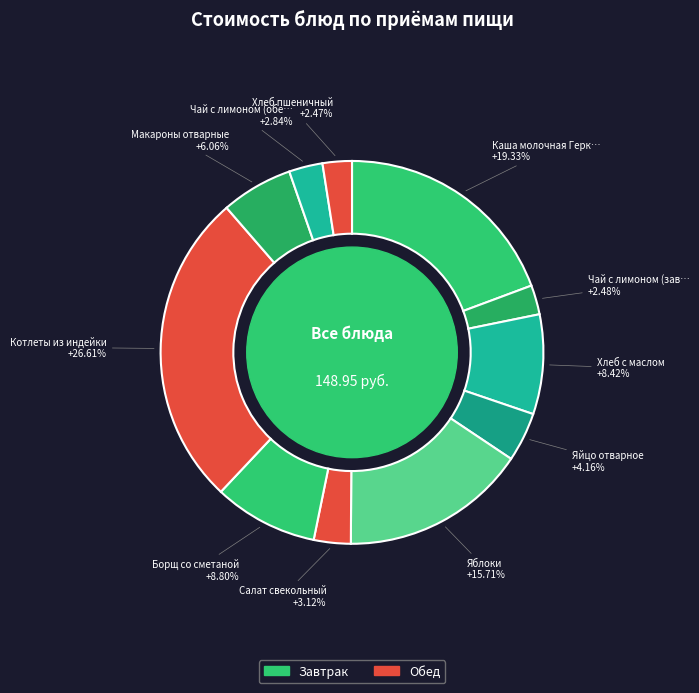

Which category has the smallest portion of the pie?

Хлеб пшеничный